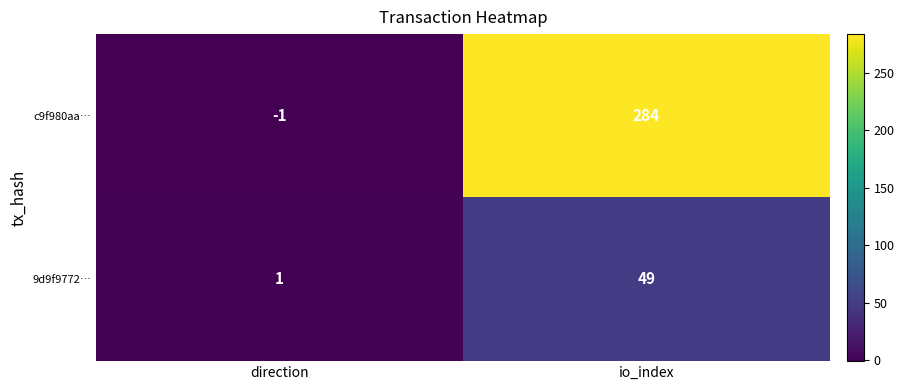

List the series in order of their peak value, lowest first.

9d9f9772…, c9f980aa…